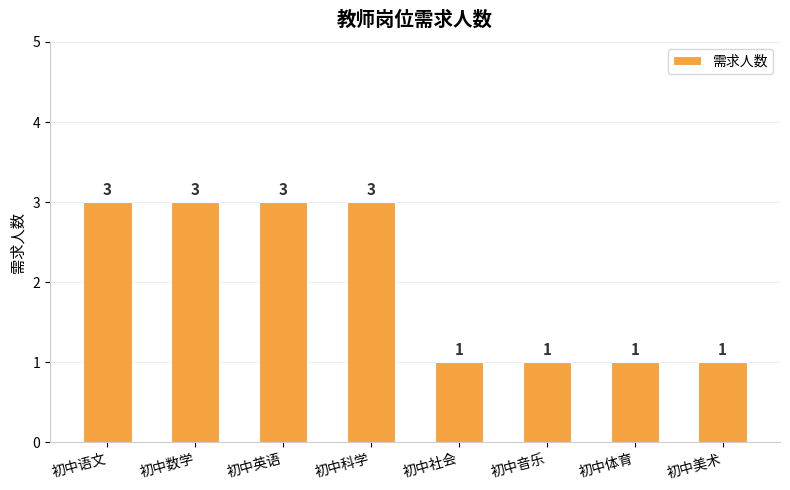

Count the number of data series in this chart.

1